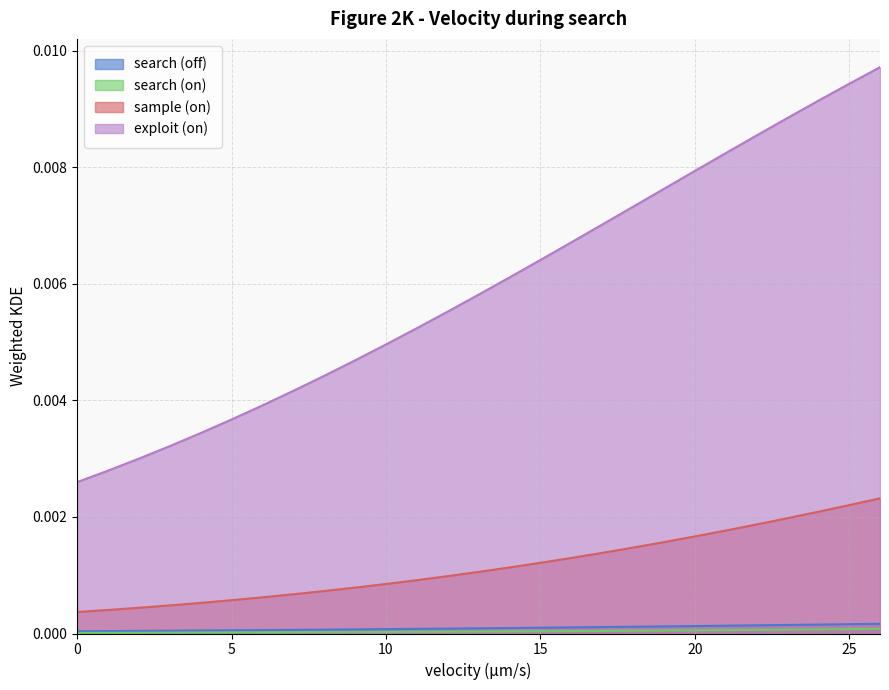

True or false: search (on) has more than 2 points higher than both neighbors.

False